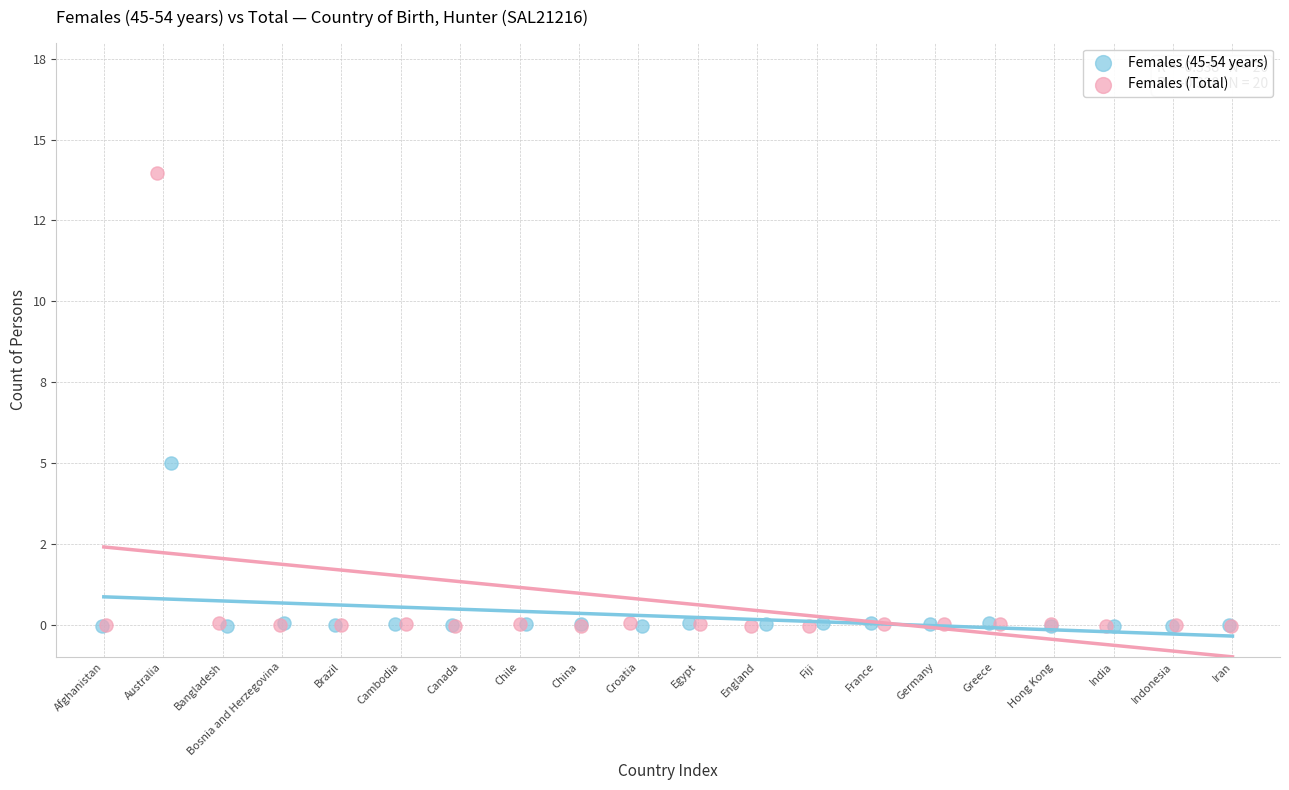

Which series has the widest spread of Y values?

Females (Total)